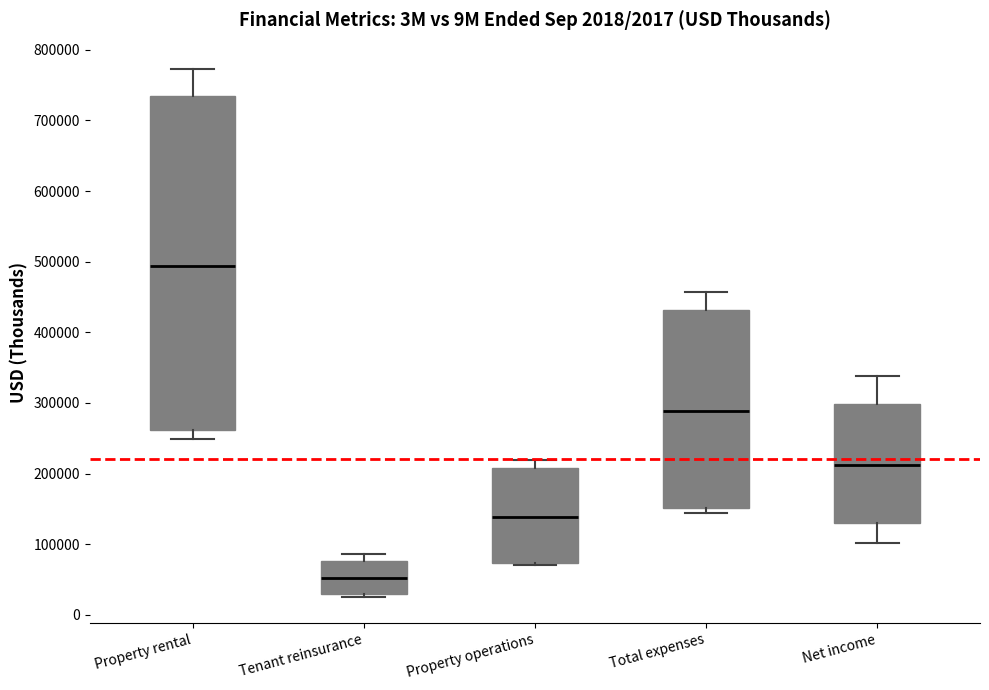

Reading left to right, transcribe this box plot: for each box, give where its median line is, the range the box spans, and where its two whiskers end, as read against the y-axis. The values are not printed on the chart, so give them approximately, as read against the axis.

Property rental: median 490000, box 260000 to 730000, whiskers 250000 to 770000
Tenant reinsurance: median 50000, box 30000 to 80000, whiskers 30000 (just below the box's lower edge) to 90000
Property operations: median 140000, box 70000 to 210000, whiskers 70000 to 220000
Total expenses: median 290000, box 150000 to 430000, whiskers 140000 to 460000
Net income: median 210000, box 130000 to 300000, whiskers 100000 to 340000